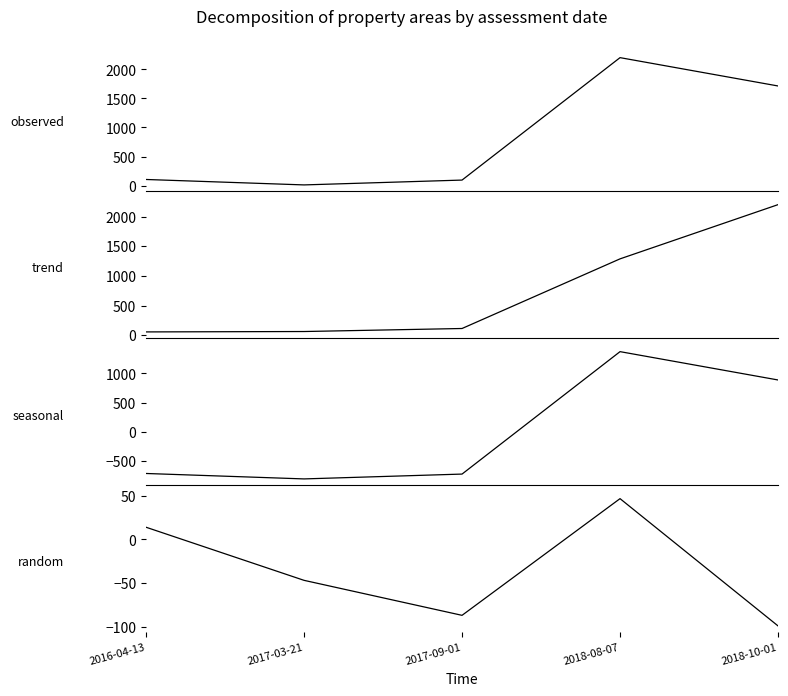

True or false: seasonal and observed cross at least once.

False